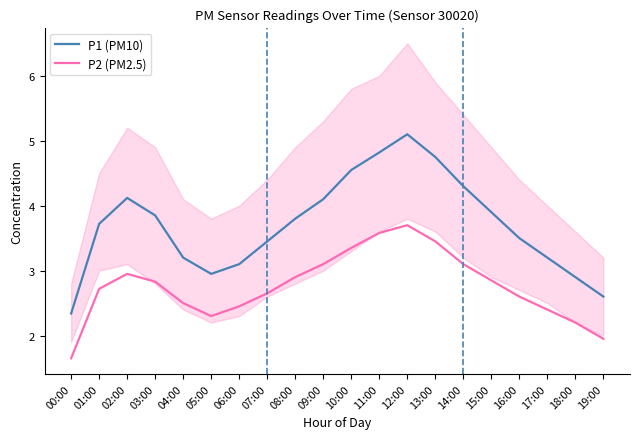

Where is the first local maximum for P2 (PM2.5)?

02:00